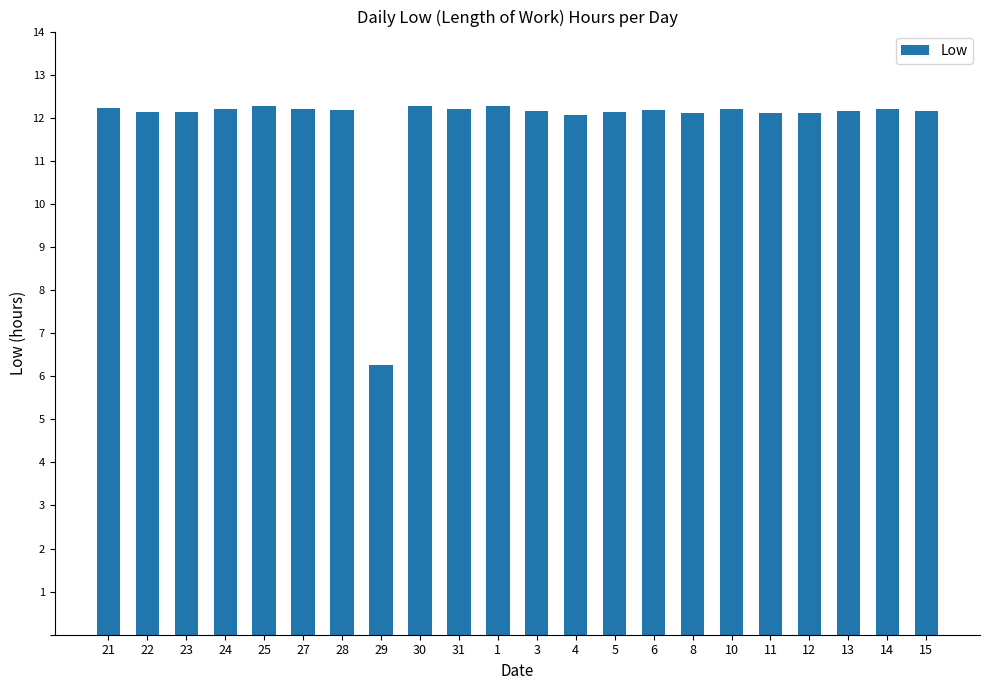

What is the ratio of the value at 22 to the value at 31?

1.0